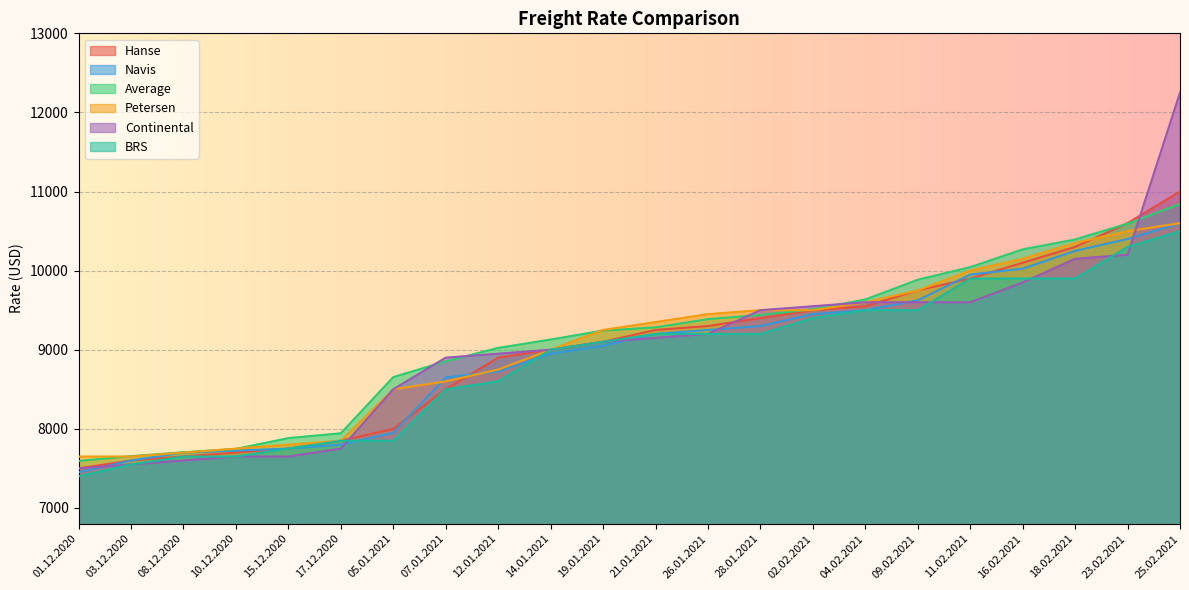

Is the value of BRS at 26.01.2021 greater than the value of Petersen at 10.12.2020?

Yes